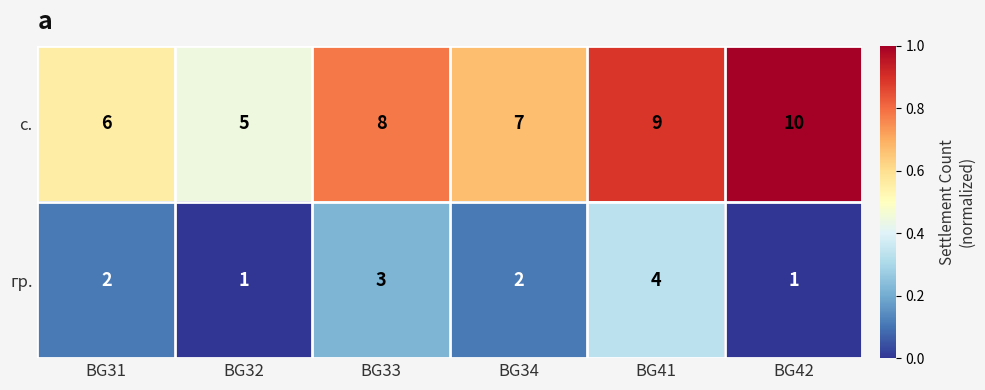

What is the difference between the maximum and second lowest values in the гр. series?

3